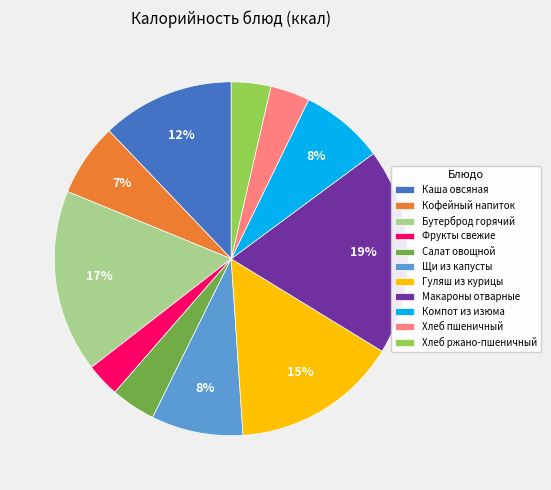

True or false: Компот из изюма accounts for 20% of the total.

False